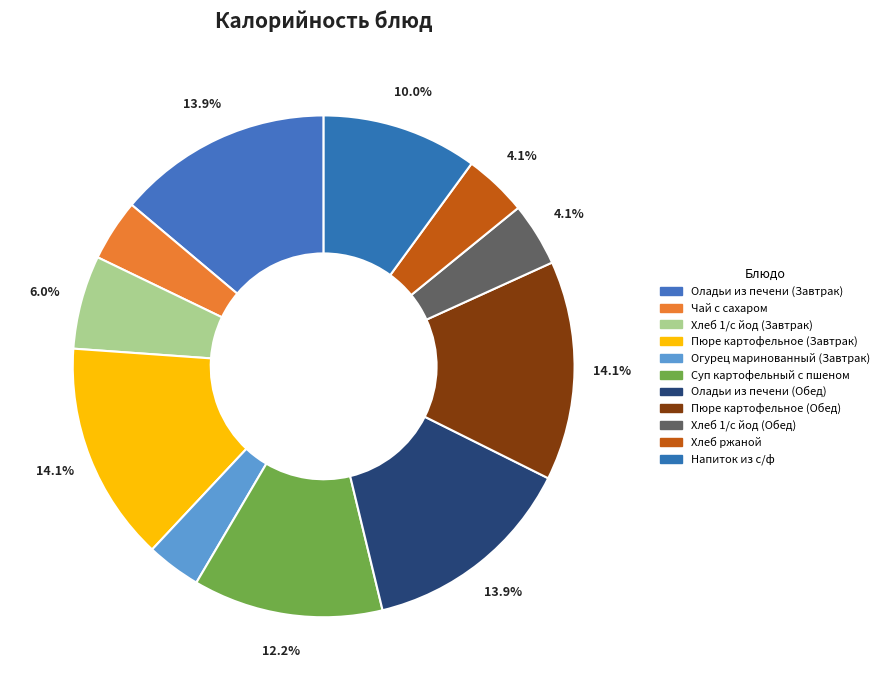

To the nearest percent, what portion does Напиток из с/ф represent?

10%